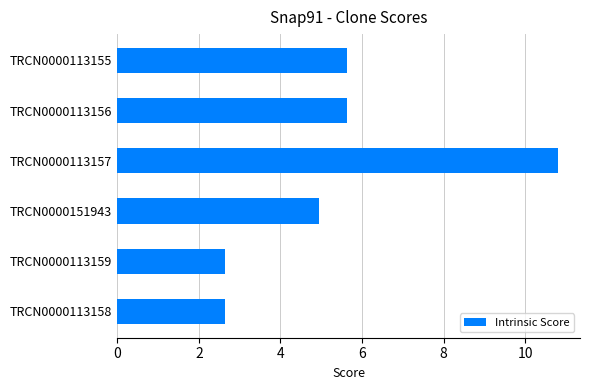

What is the greatest value displayed?

10.8